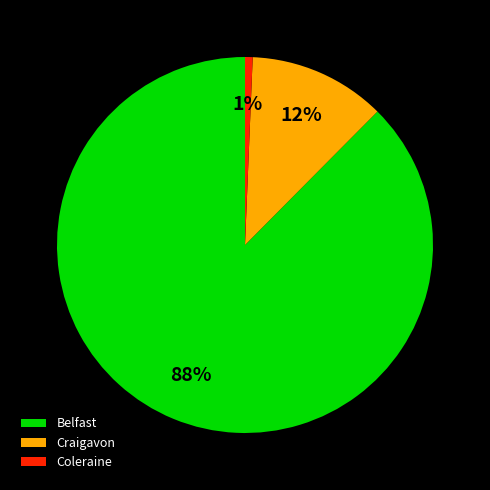

Which slice is the largest?

Belfast